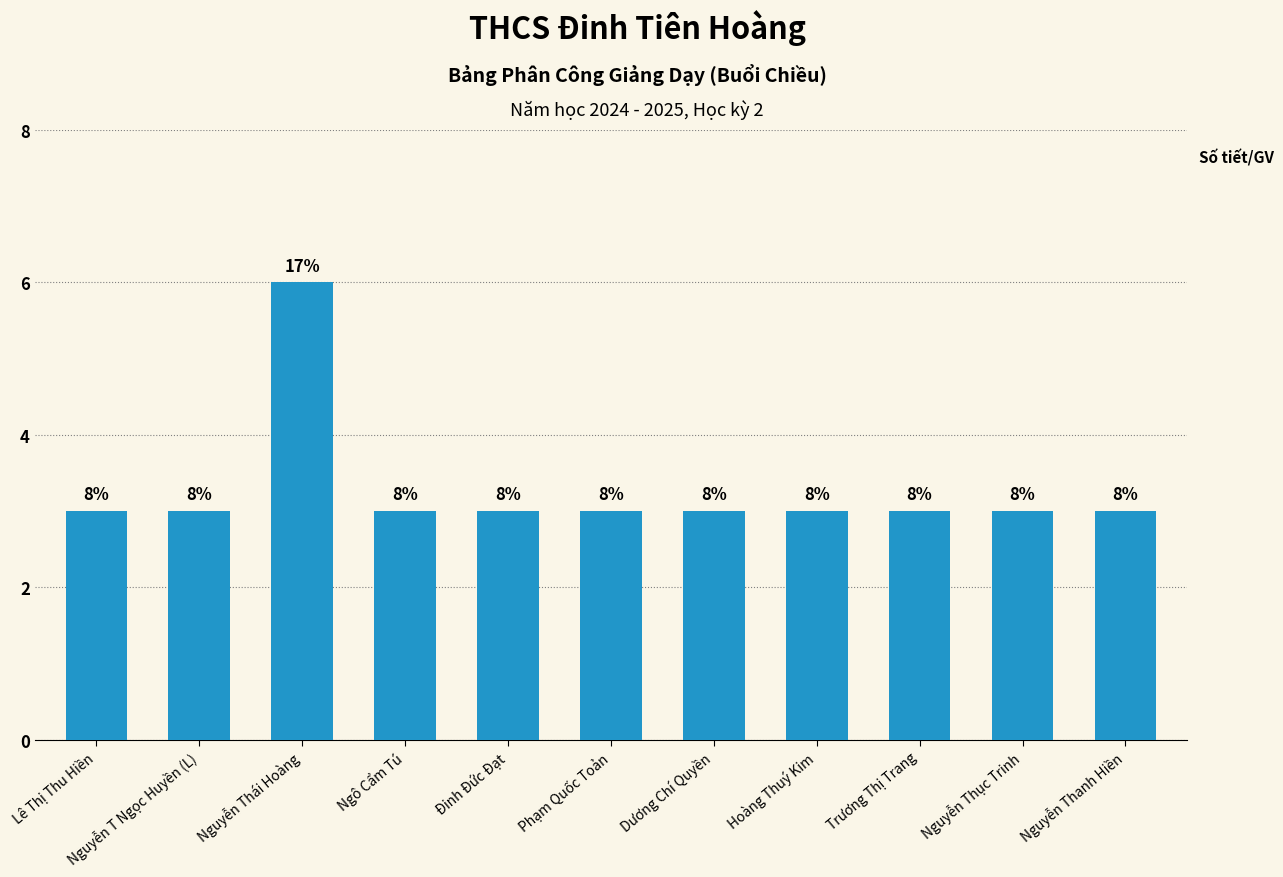

What is the difference between the maximum and minimum values?

3